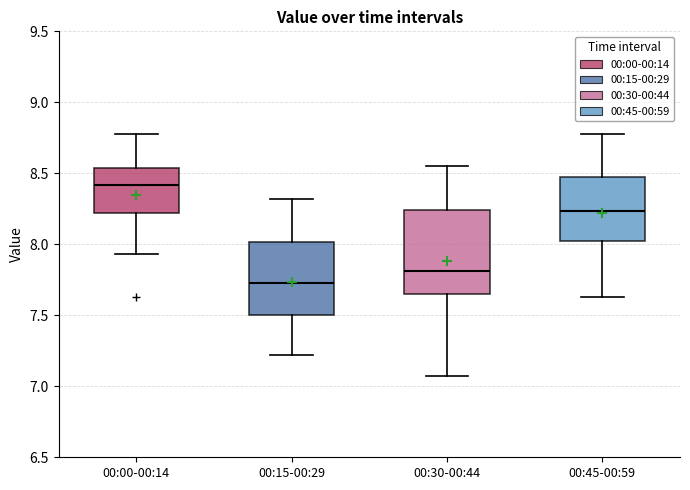

Where does the lower whisker of the box for 00:15-00:29 end on the y-axis? The values are not printed on the chart, so give them approximately, as read against the axis.

7.20